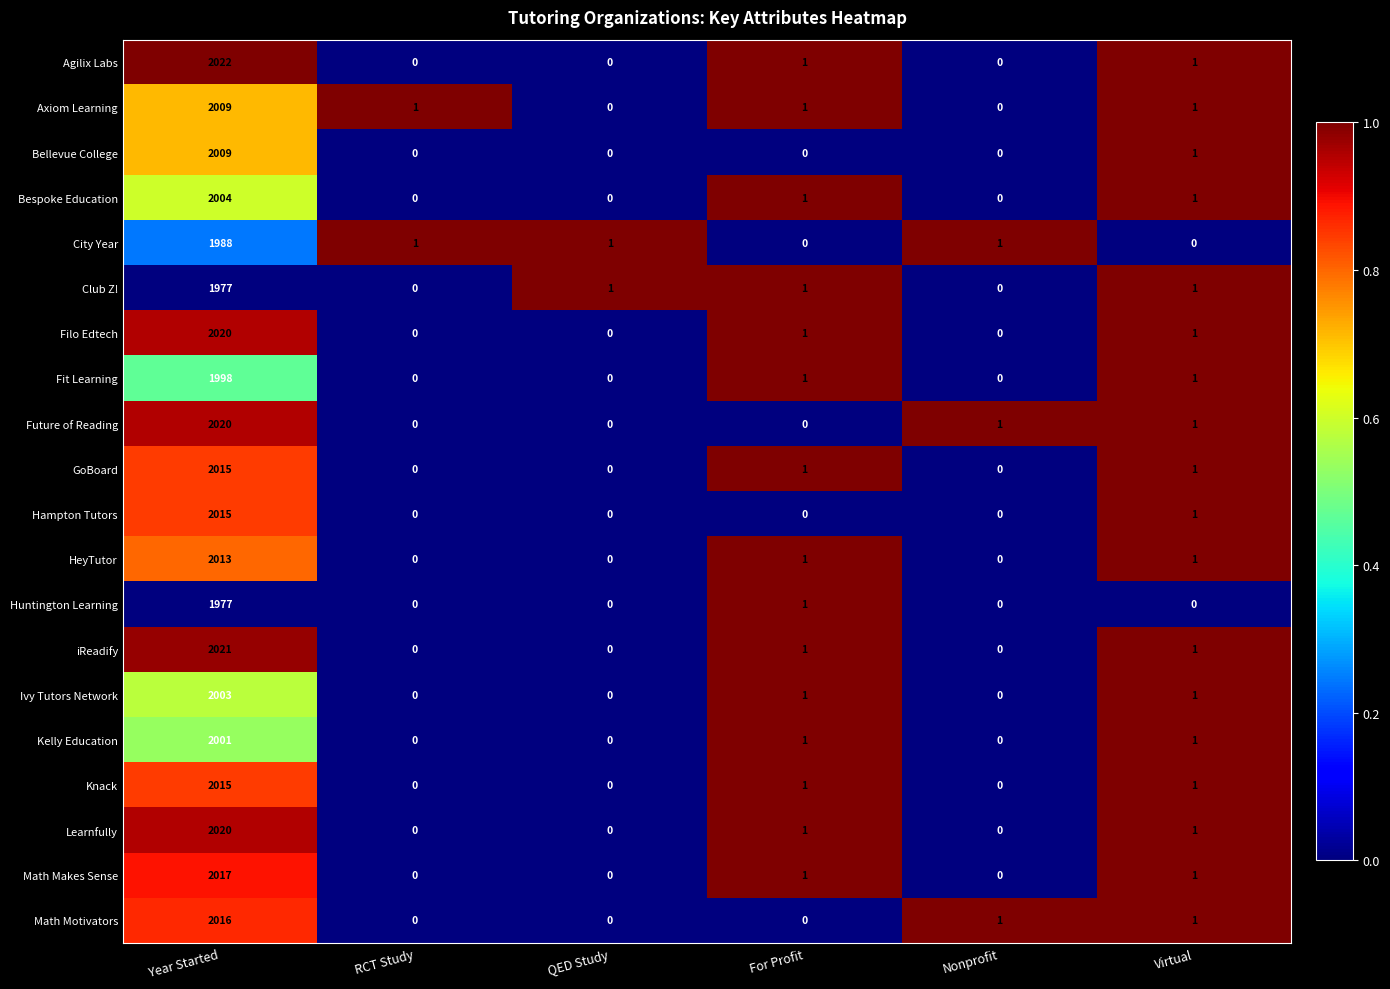

What is the total value across all series at Virtual?

18